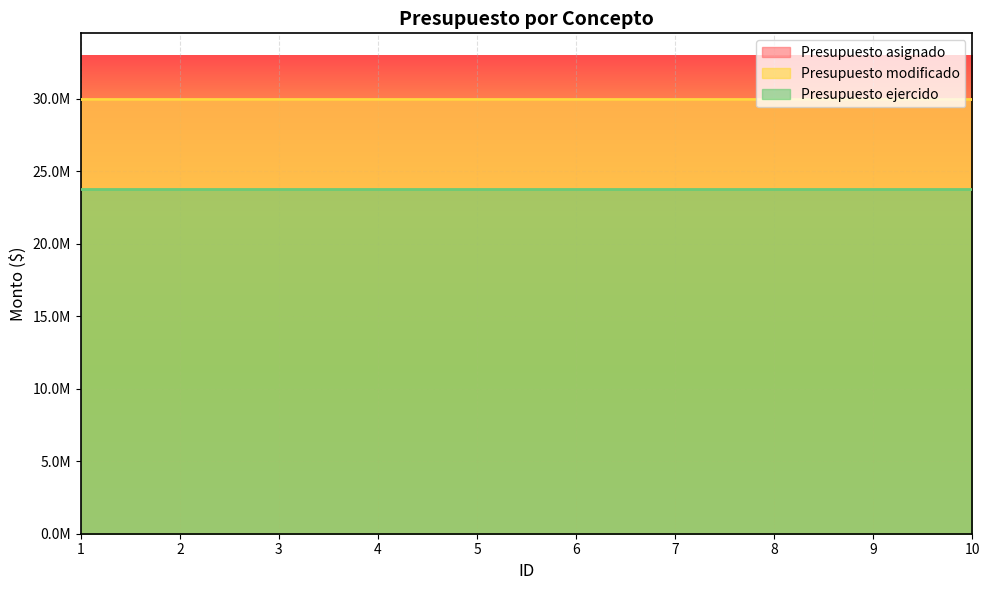

Rank the series by their maximum value, from lowest to highest.

Presupuesto ejercido, Presupuesto asignado, Presupuesto modificado